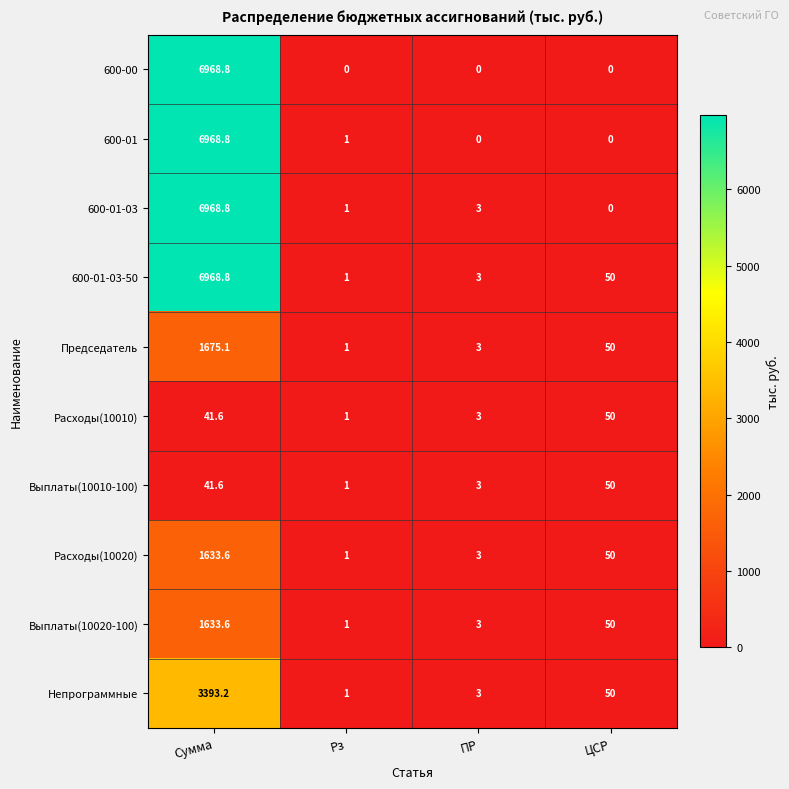

List the labels in order of 600-01-03 value, largest first.

Сумма, ПР, Рз, ЦСР